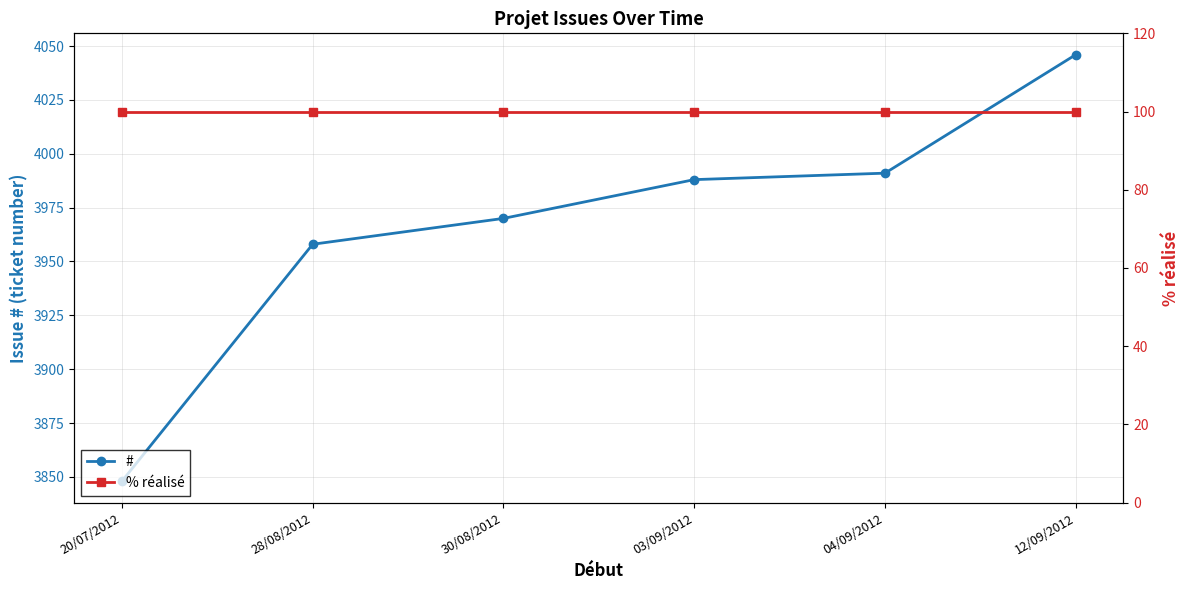

What is the total value across all series at 28/08/2012?

4058